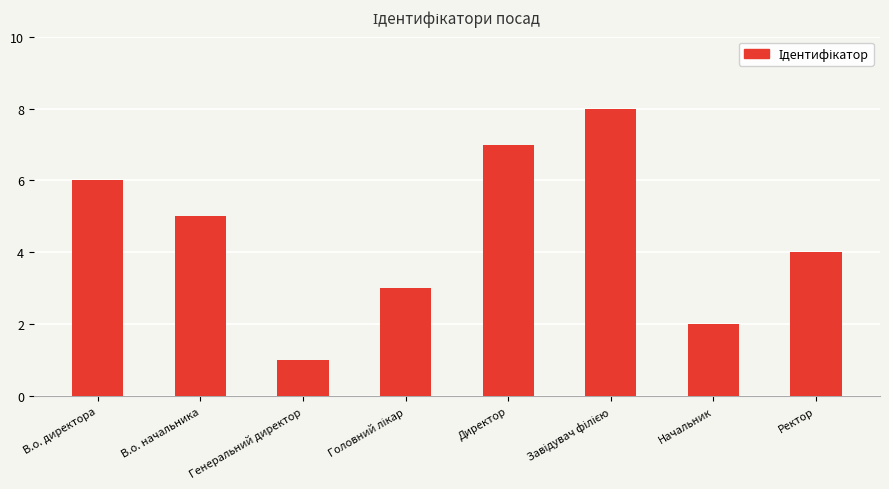

Where does the data first go above 5?

В.о. директора